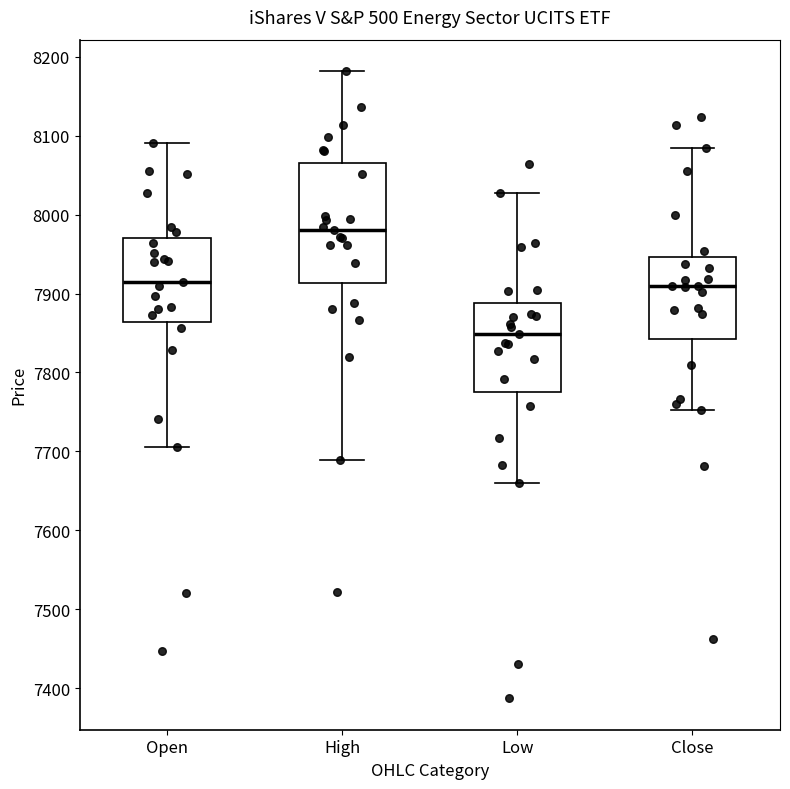

Reading left to right, transcribe this box plot: for each box, give where its median line is, the range the box spans, and where its two whiskers end, as read against the y-axis. The values are not printed on the chart, so give them approximately, as read against the axis.

Open: median 7920, box 7860 to 7970, whiskers 7710 to 8090
High: median 7980, box 7910 to 8070, whiskers 7690 to 8180
Low: median 7850, box 7780 to 7890, whiskers 7660 to 8030
Close: median 7910, box 7840 to 7950, whiskers 7750 to 8090